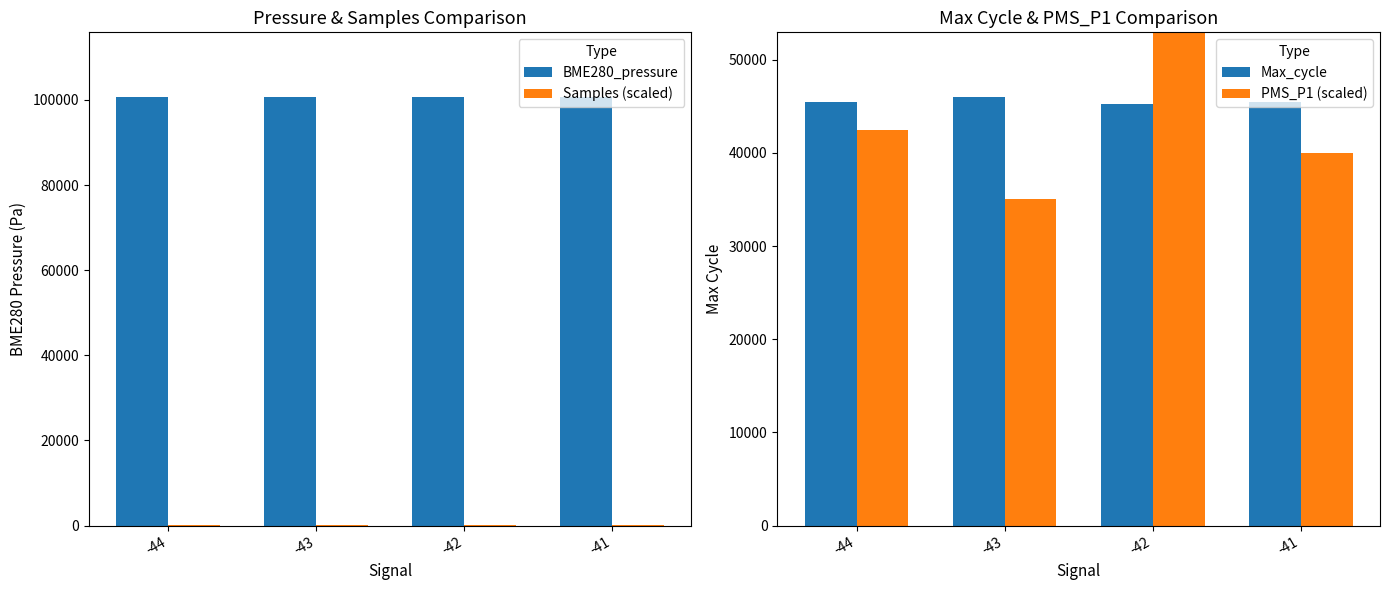

How many data points does each series have?

4